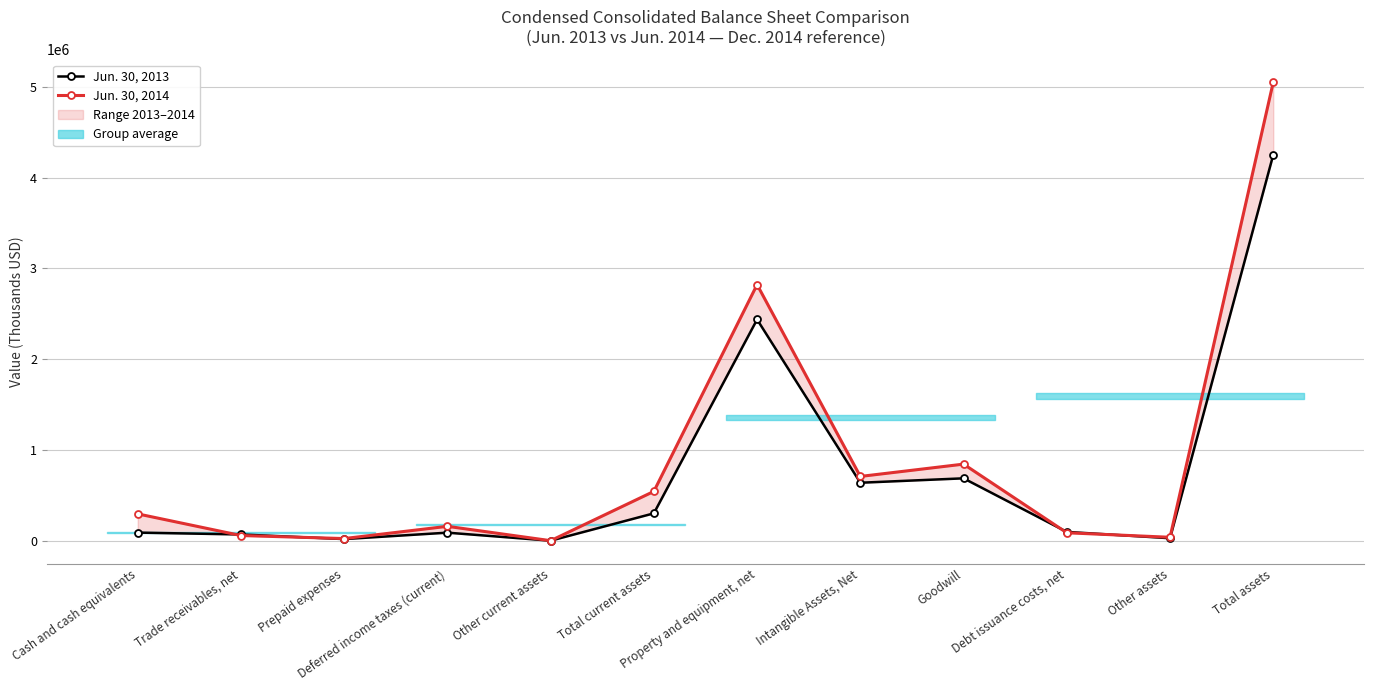

Reading left to right, list all the values displayed in this chart.

Jun. 30, 2013: Cash and cash equivalents=91313	Trade receivables, net=70877	Prepaid expenses=19925	Deferred income taxes (current)=90628	Other current assets=2281	Total current assets=303496	Property and equipment, net=2437707	Intangible Assets, Net=640350	Goodwill=688836	Debt issuance costs, net=99098	Other assets=29354	Total assets=4251240
Jun. 30, 2014: Cash and cash equivalents=297423	Trade receivables, net=59040	Prepaid expenses=25616	Deferred income taxes (current)=160395	Other current assets=2402	Total current assets=544979	Property and equipment, net=2821393	Intangible Assets, Net=709655	Goodwill=845257	Debt issuance costs, net=89380	Other assets=39734	Total assets=5050398